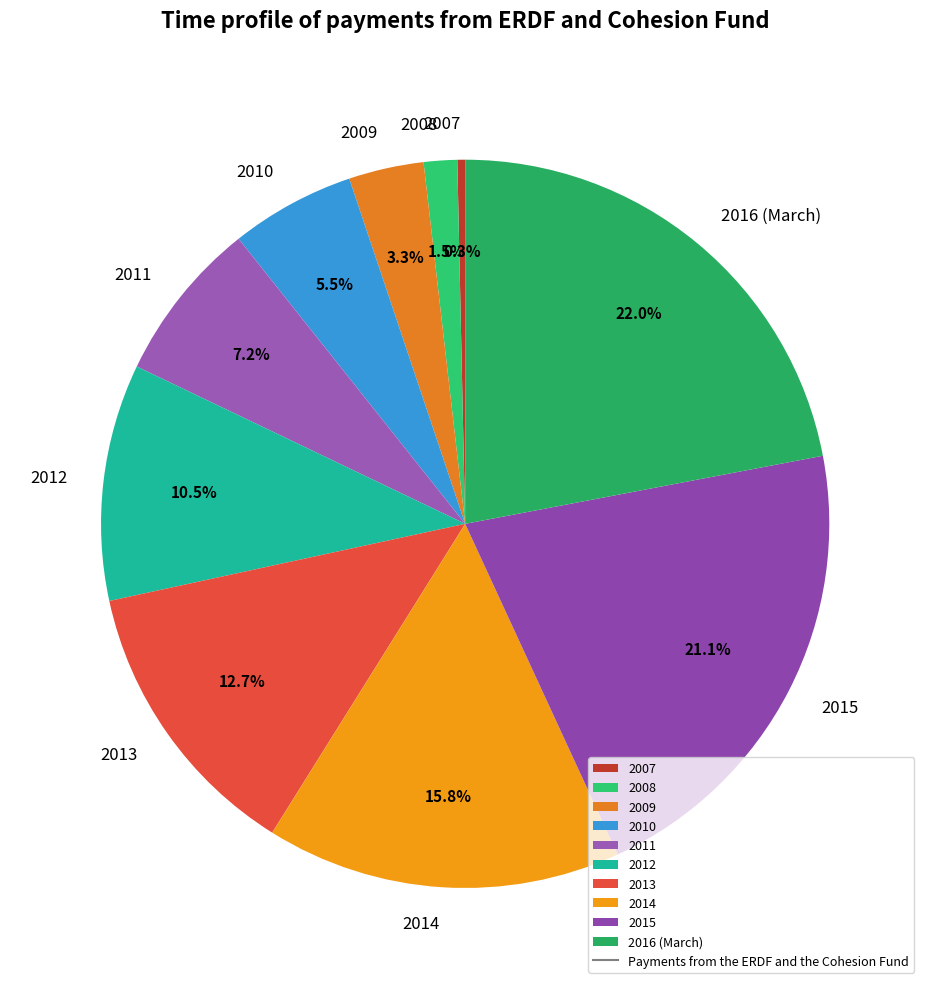

What percentage is the 2009 slice, to the nearest percent?

3%